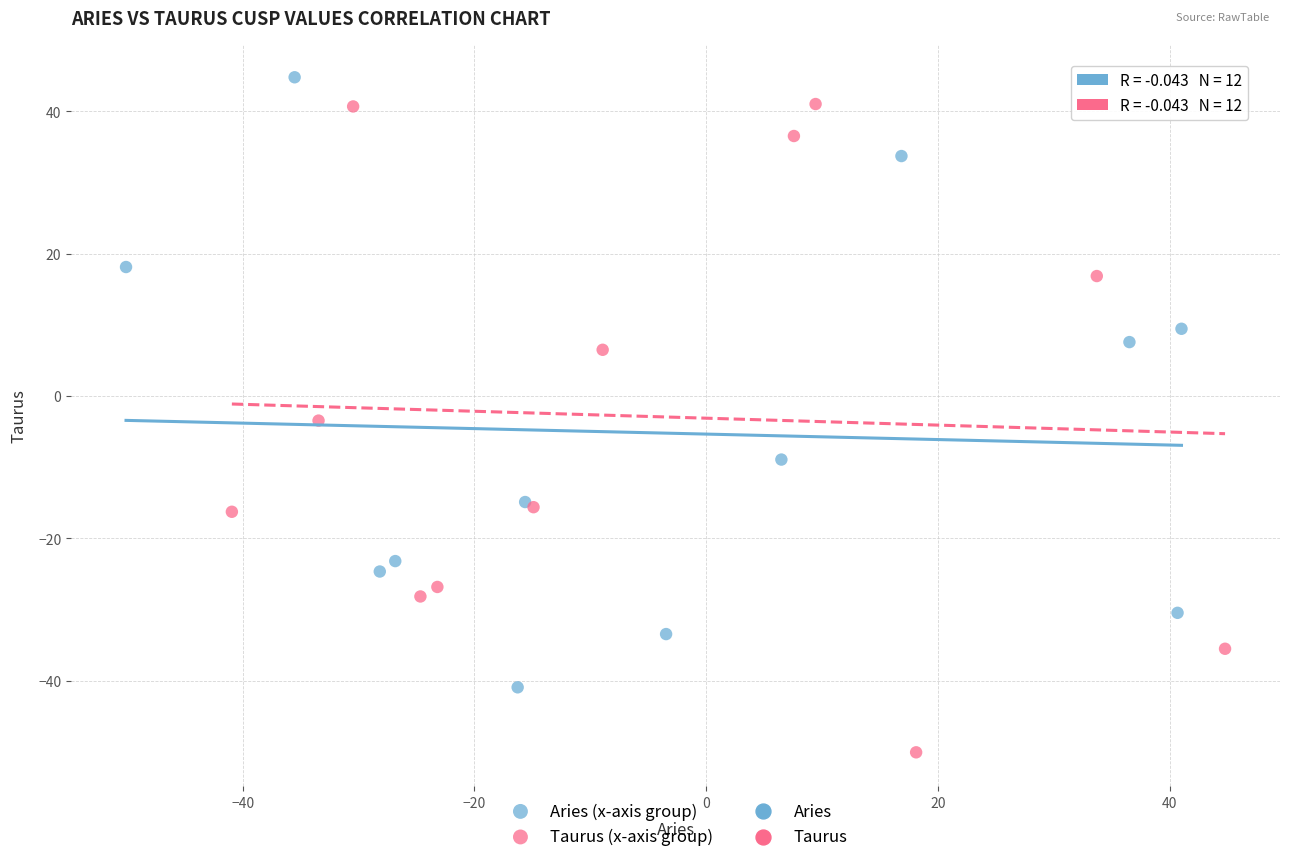

Which series has the largest Y range (max minus min)?

Taurus (x-axis group)